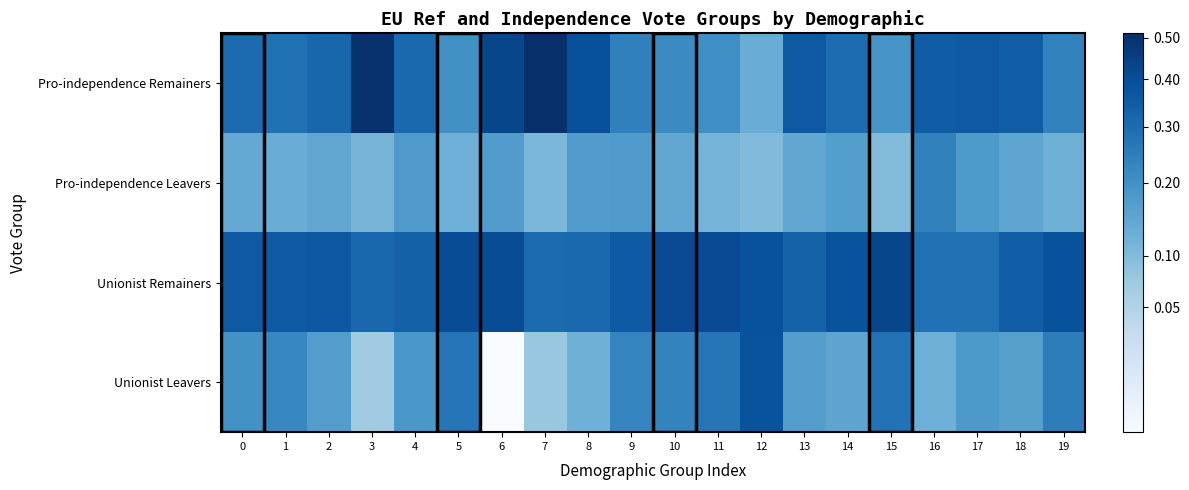

Which label corresponds to the smallest value in the chart?

6